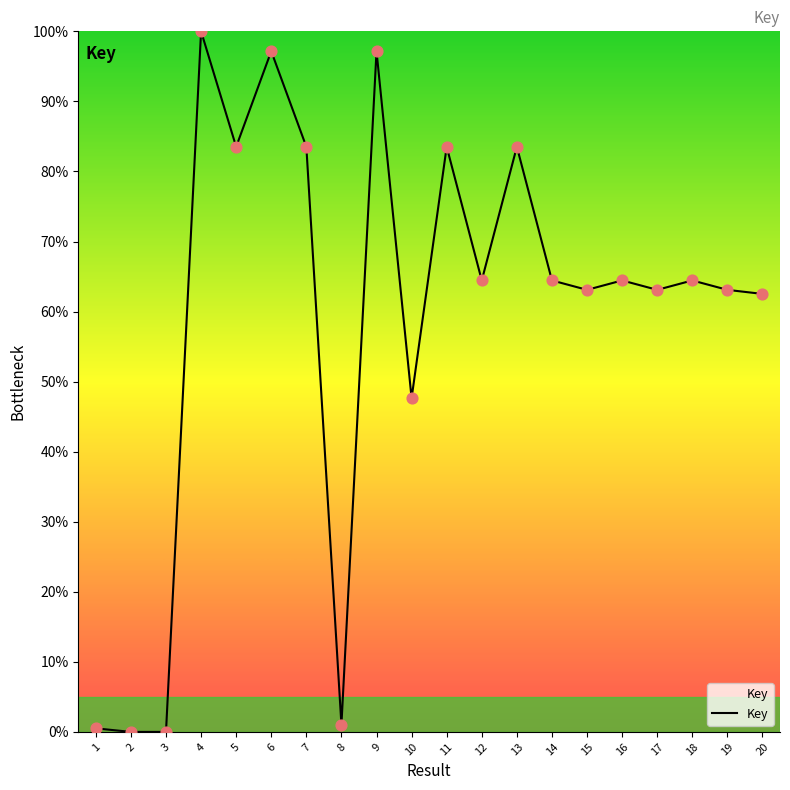

Which has a higher value, 3 or 10?

10